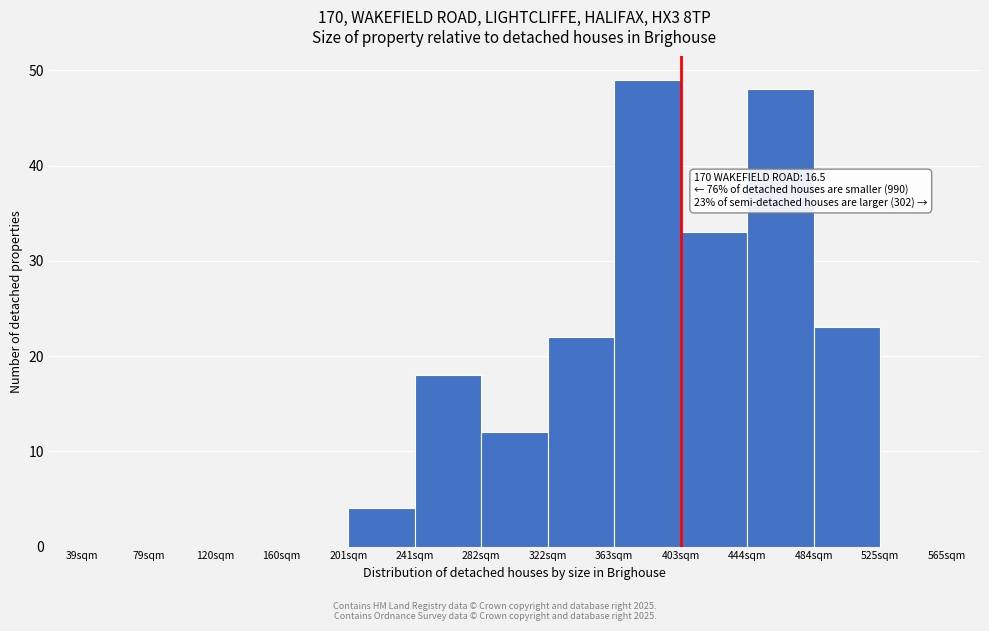

Reading left to right, extract all data points from this chart.

39sqm=0	79sqm=0	120sqm=0	160sqm=0	201sqm=4	241sqm=18	282sqm=12	322sqm=22	363sqm=49	403sqm=33	444sqm=48	484sqm=23	525sqm=0